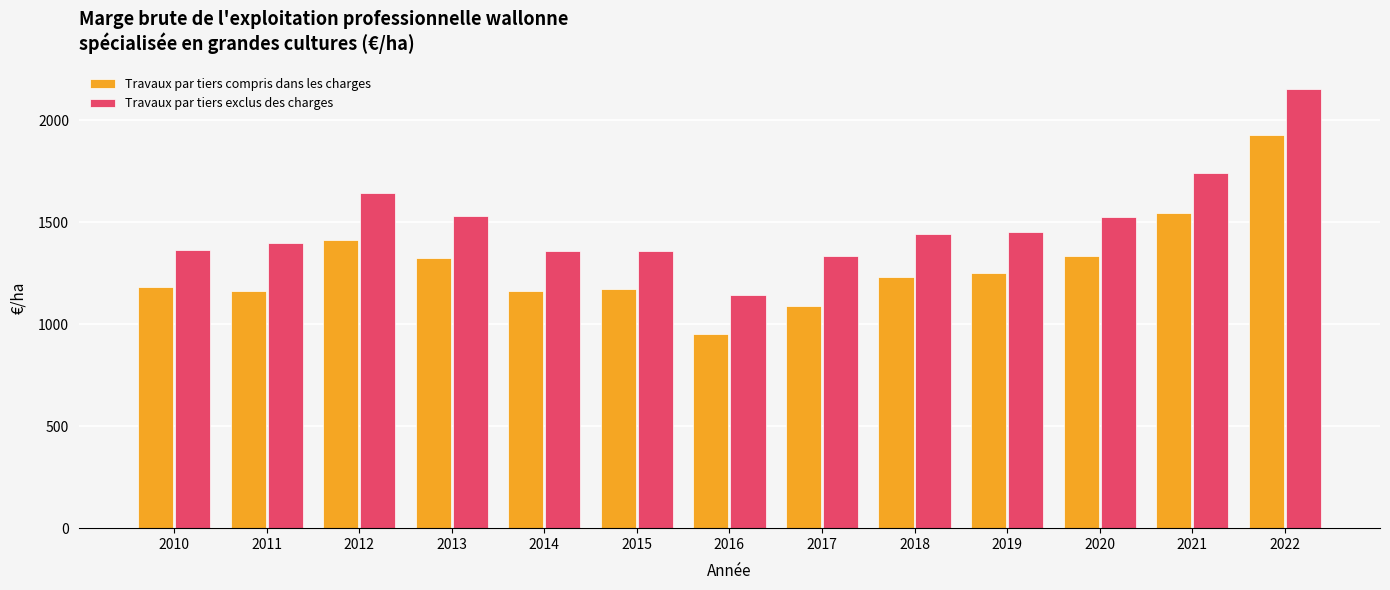

Which label corresponds to the smallest value in the chart?

2016